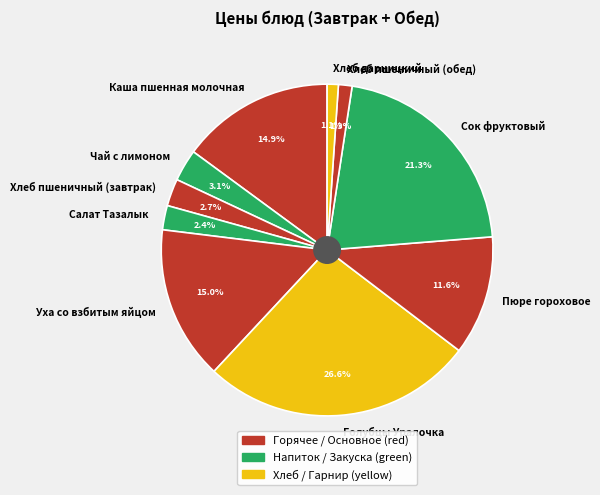

Which has a higher value, Уха со взбитым яйцом or Пюре гороховое?

Уха со взбитым яйцом